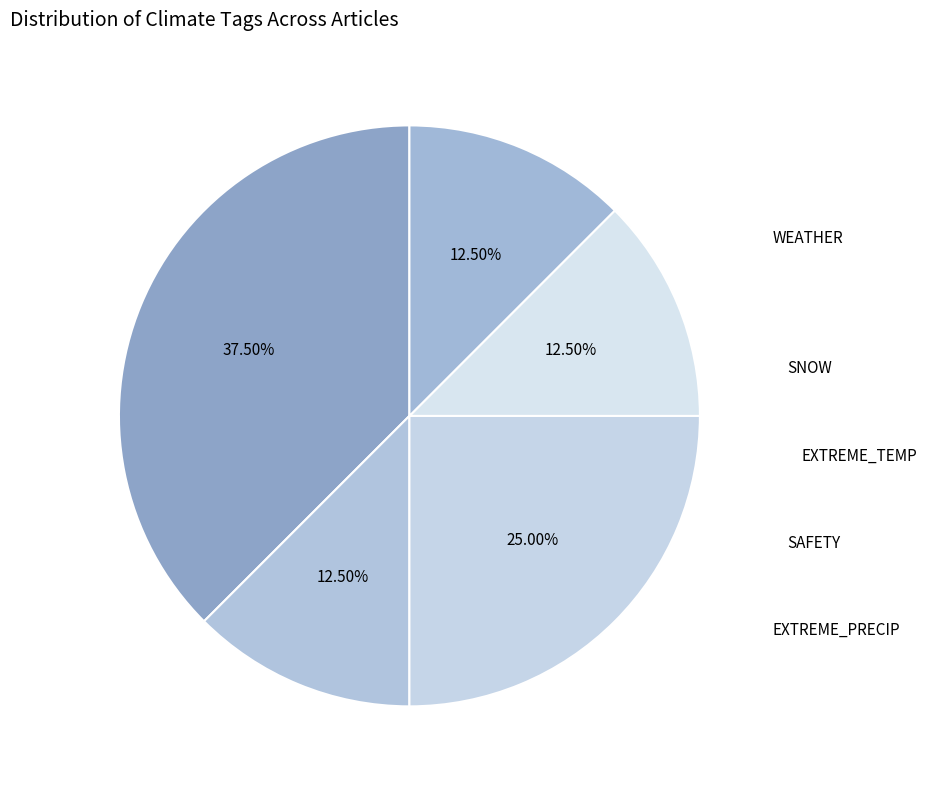

Count the number of slices in the pie.

5